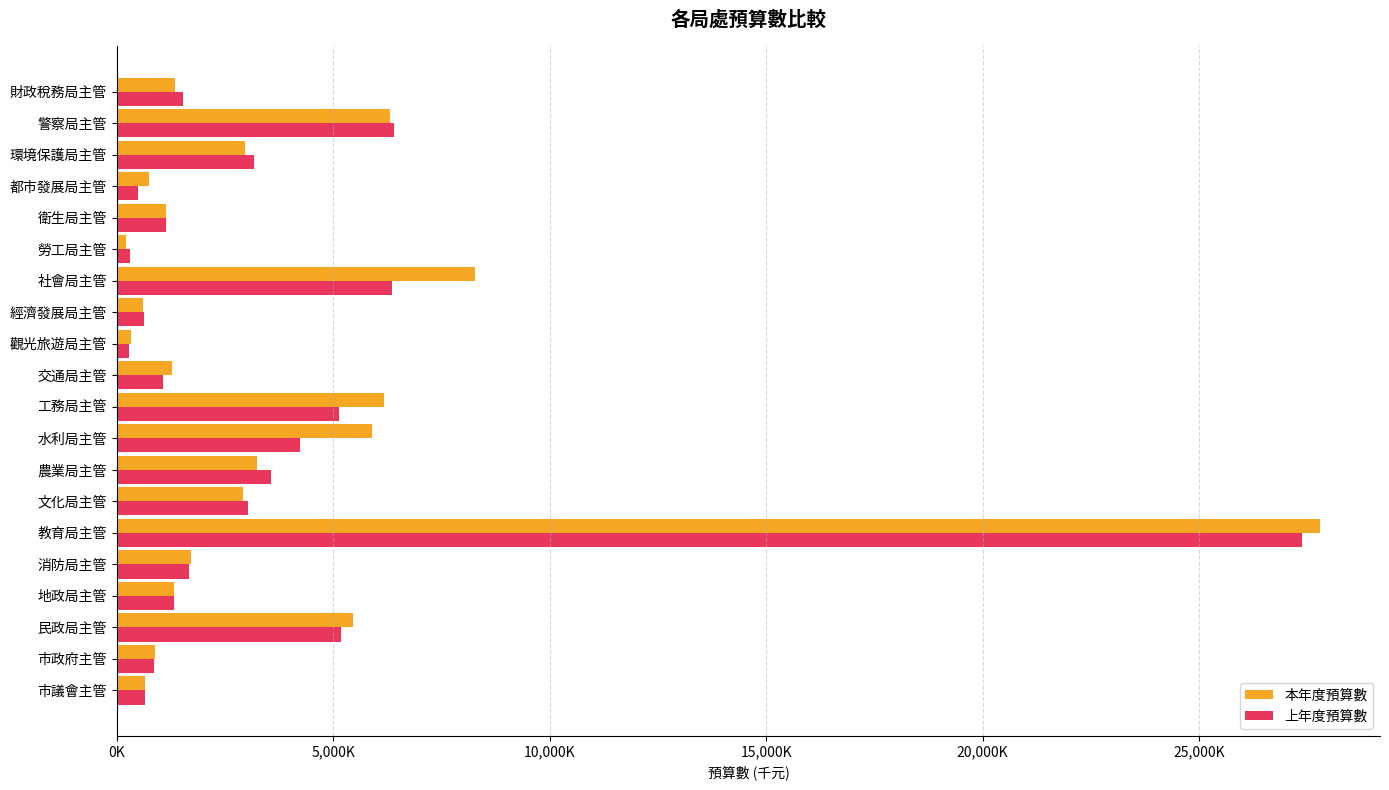

What position from the left is 水利局主管?

9